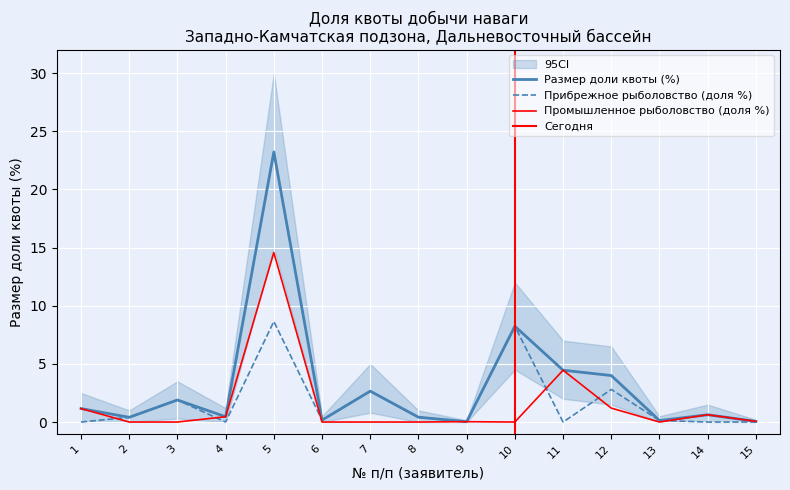

Reading right to left, extract all data points from this chart.

Размер доли квоты (%): 15=0.1	14=0.6	13=0.1	12=4.0	11=4.5	10=8.2	9=0.0	8=0.4	7=2.7	6=0.2	5=23.2	4=0.5	3=1.9	2=0.4	1=1.2
Прибрежное рыболовство (доля %): 15=0.0	14=0.0	13=0.1	12=2.8	11=0.0	10=8.2	9=0.0	8=0.4	7=2.7	6=0.2	5=8.6	4=0.0	3=1.9	2=0.4	1=0.0
Промышленное рыболовство (доля %): 15=0.1	14=0.6	13=0.0	12=1.2	11=4.5	10=0.0	9=0.0	8=0.0	7=0.0	6=0.0	5=14.6	4=0.5	3=0.0	2=0.0	1=1.2